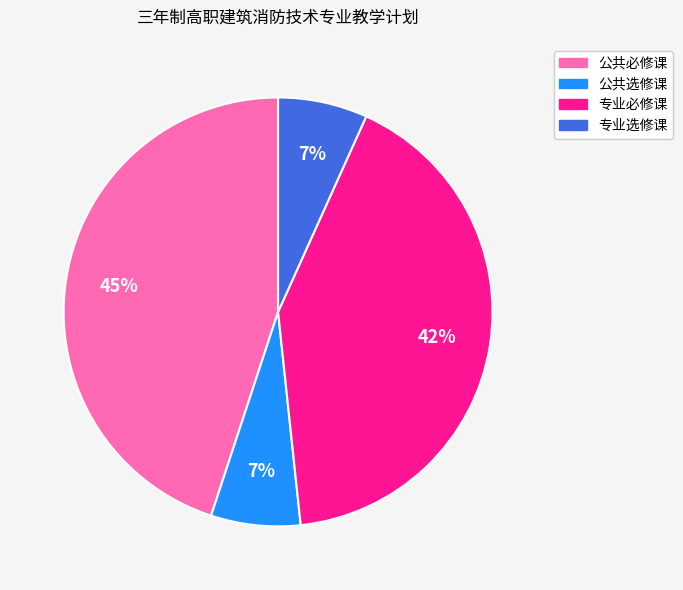

Approximately how many times larger is the value at 公共选修课 compared to 专业选修课?

1.0